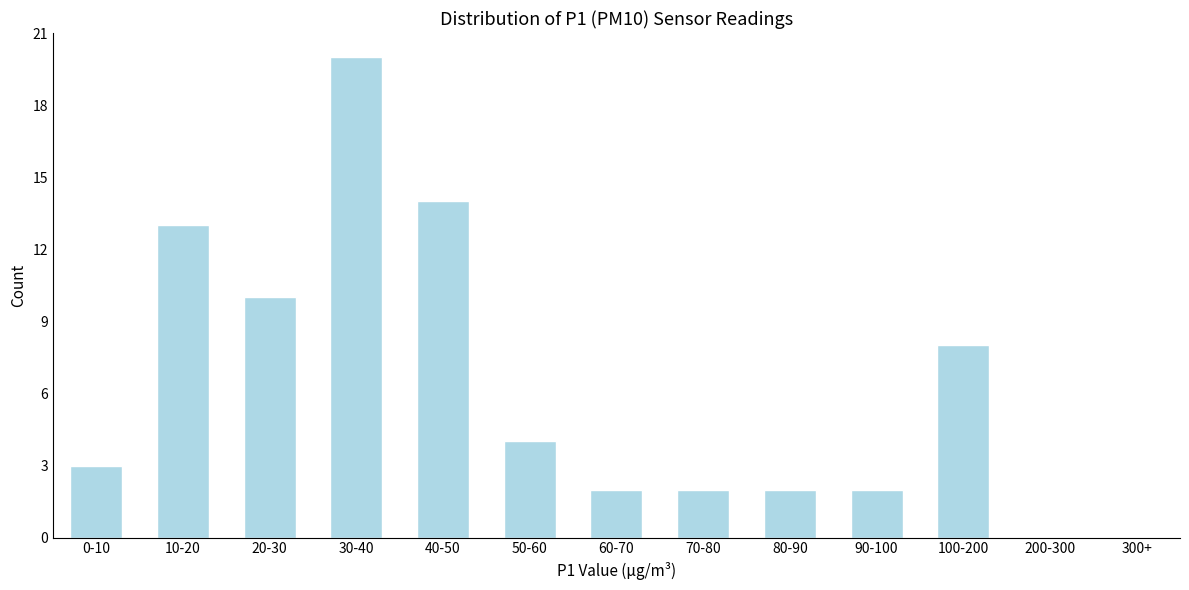

Reading left to right, what are all the values shown in this chart?

0-10=3	10-20=13	20-30=10	30-40=20	40-50=14	50-60=4	60-70=2	70-80=2	80-90=2	90-100=2	100-200=8	200-300=0	300+=0